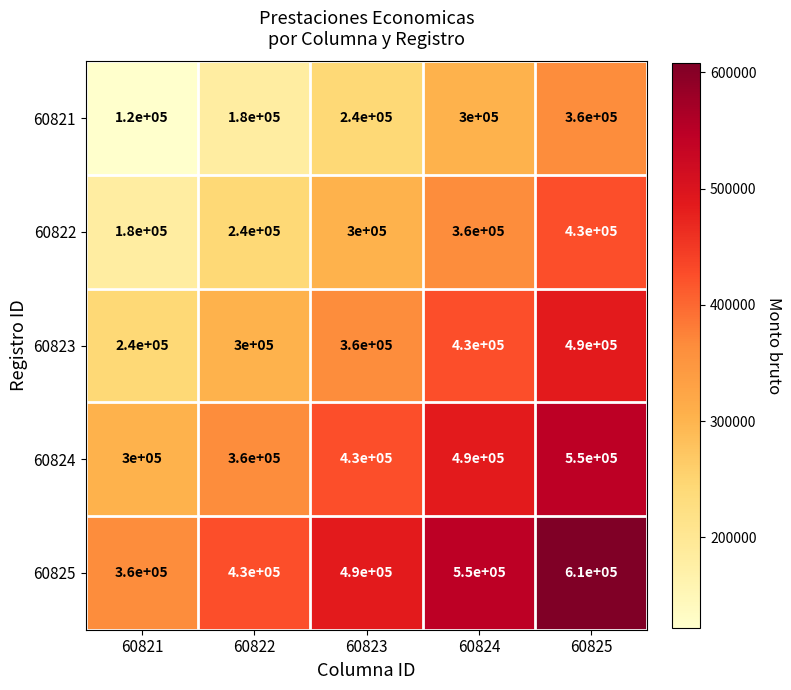

At which label is 60825 closest to 485000?

60823